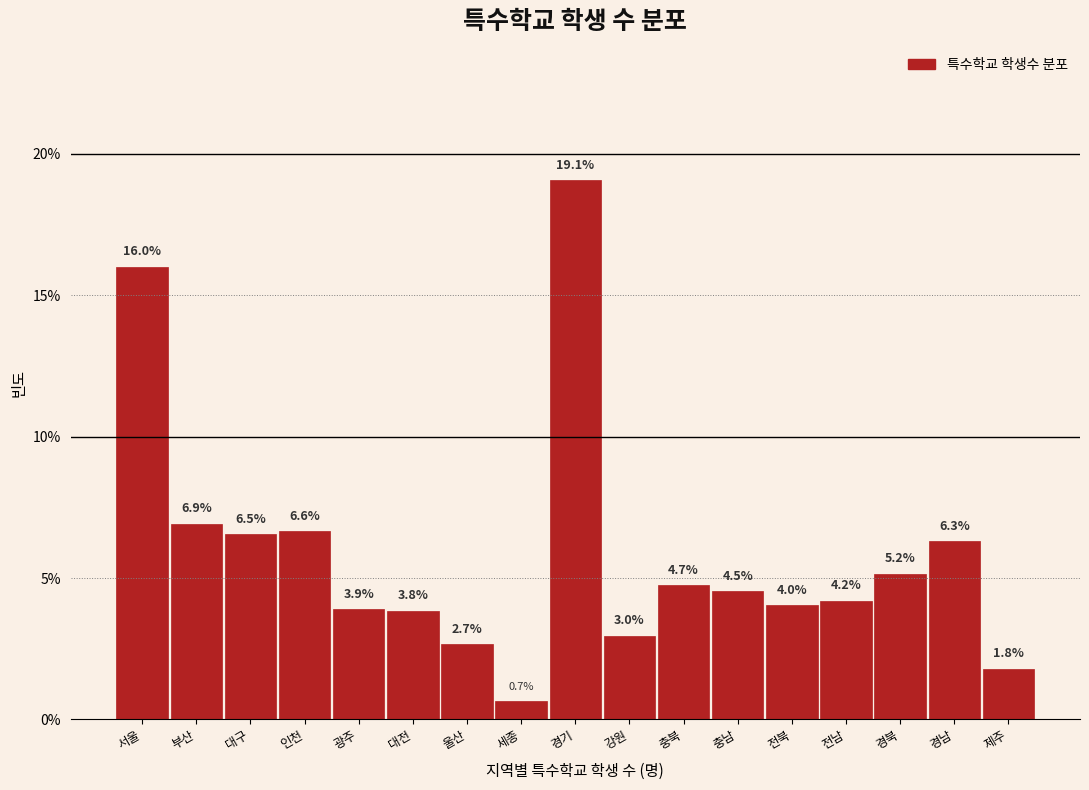

Reading right to left, what are all the values shown in this chart?

제주=1.8	경남=6.3	경북=5.2	전남=4.2	전북=4.0	충남=4.5	충북=4.7	강원=3.0	경기=19.1	세종=0.7	울산=2.7	대전=3.8	광주=3.9	인천=6.6	대구=6.5	부산=6.9	서울=16.0